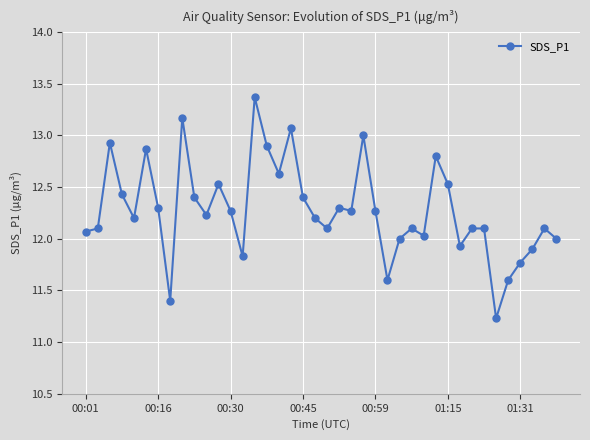

True or false: there are more than 1 points higher than both neighbors.

True